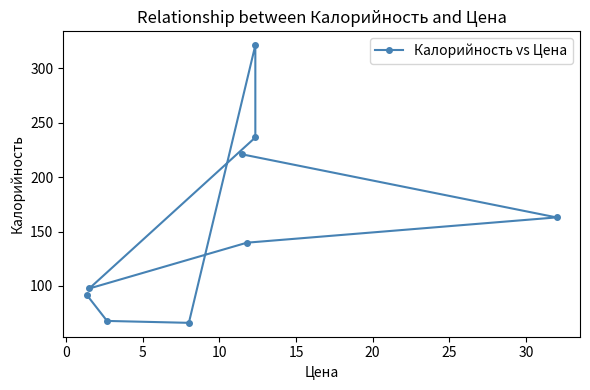

What is the sum of all values?

1405.0